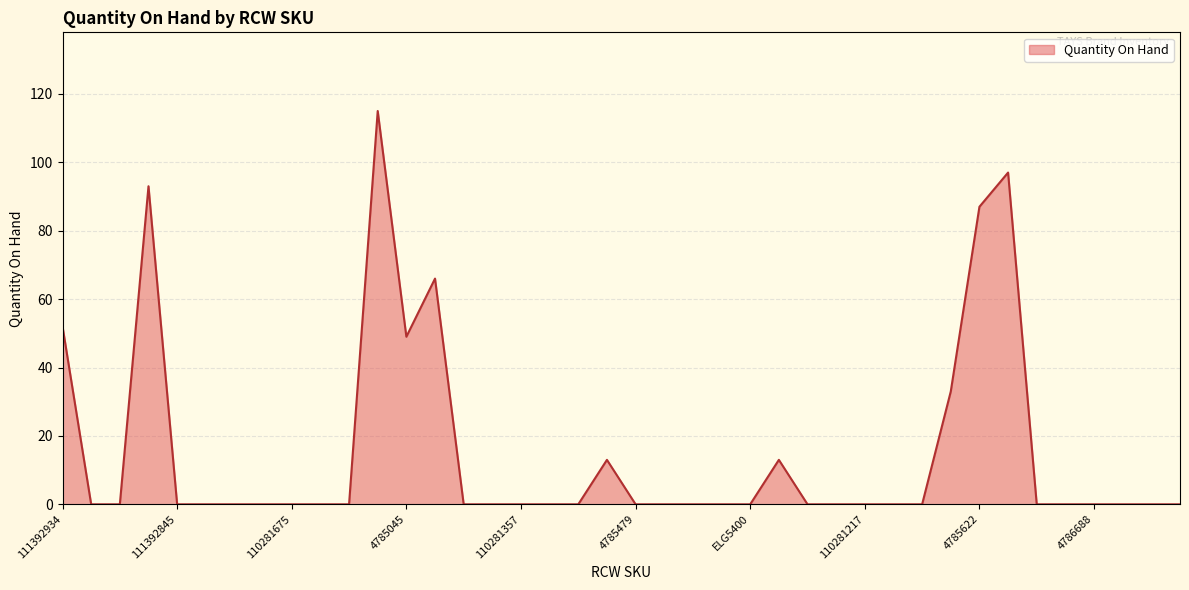

What is the greatest value displayed?

115